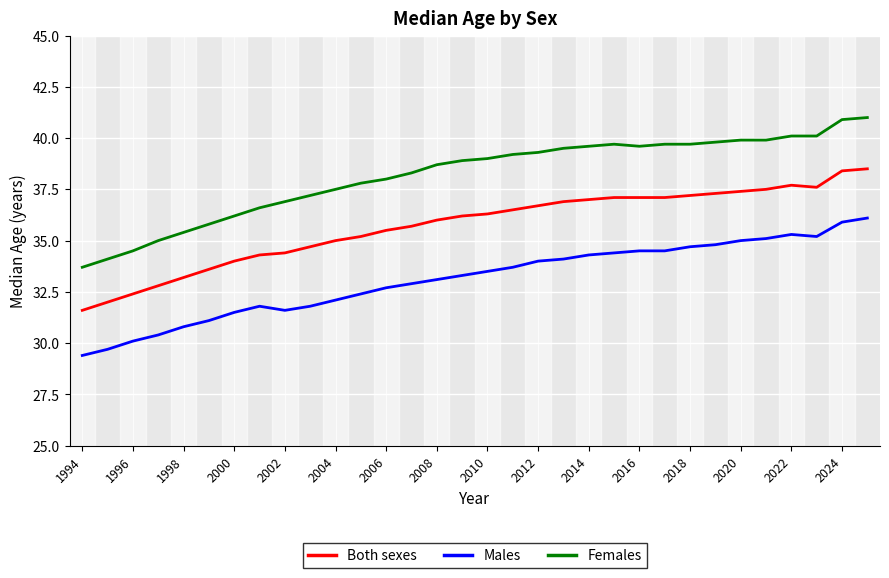

How many distinct data groups are displayed?

3